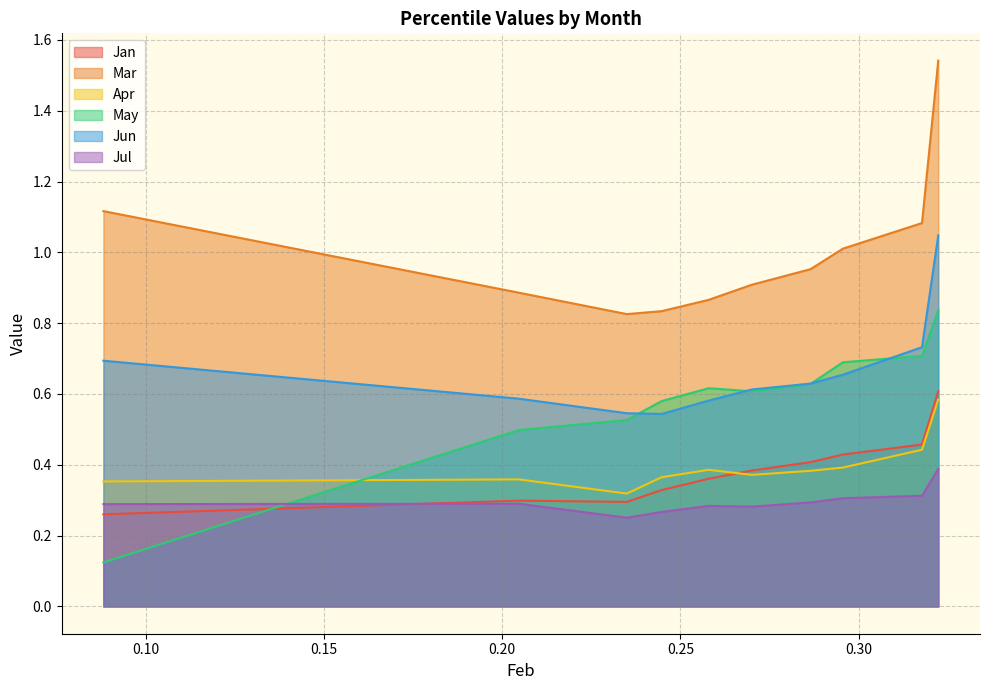

What is the average value of the Jul series?

0.3